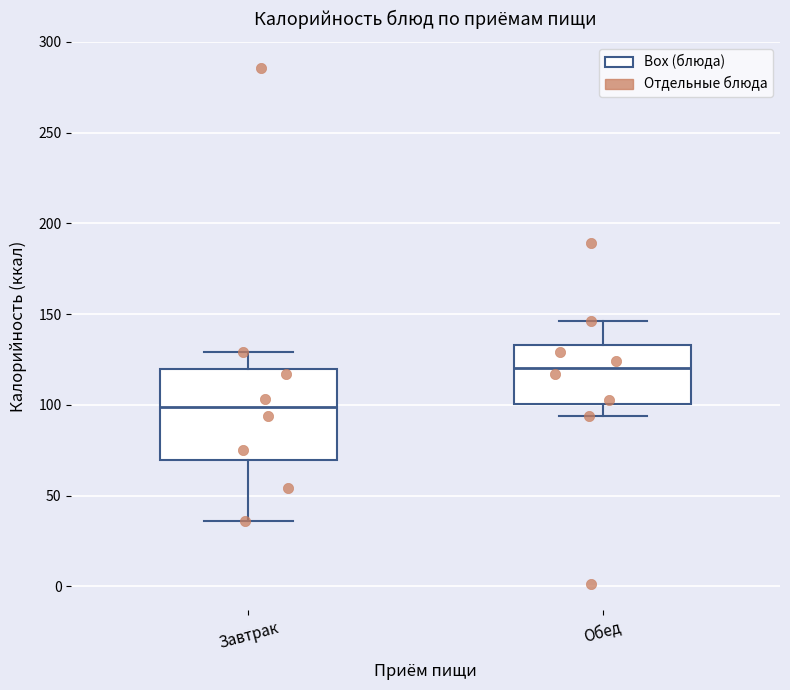

Which box has the highest median line?

Обед